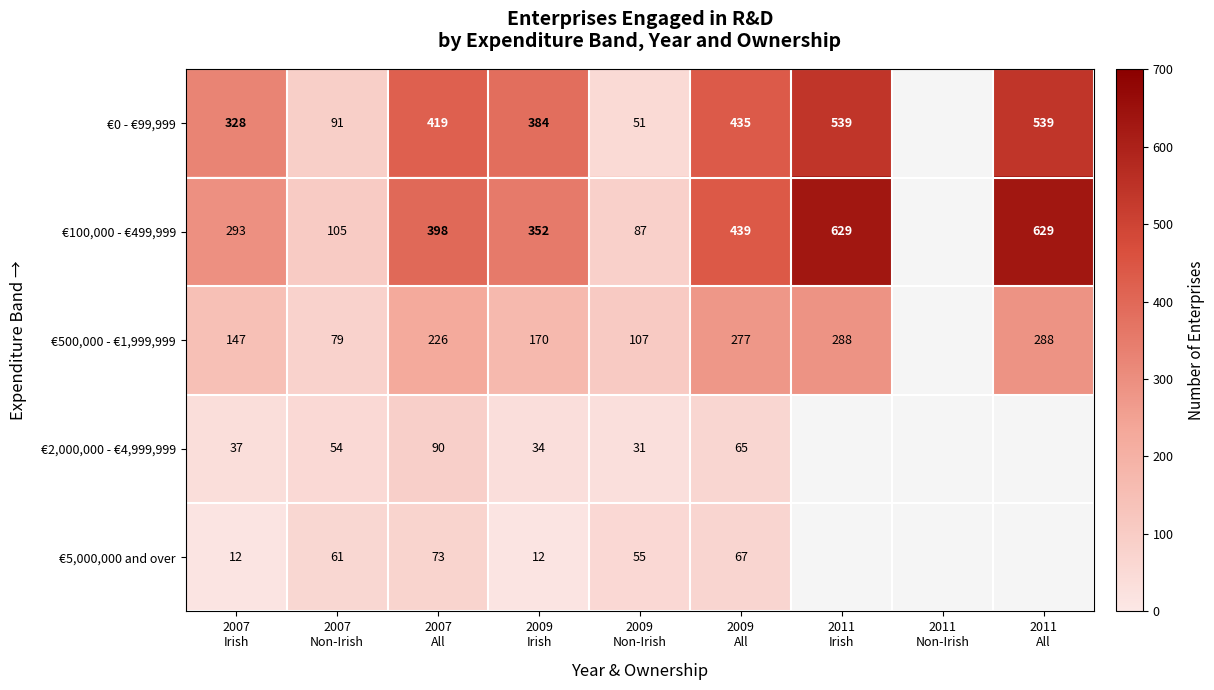

What is the difference between the maximum and minimum values in the €2,000,000 - €4,999,999 series?

59.0